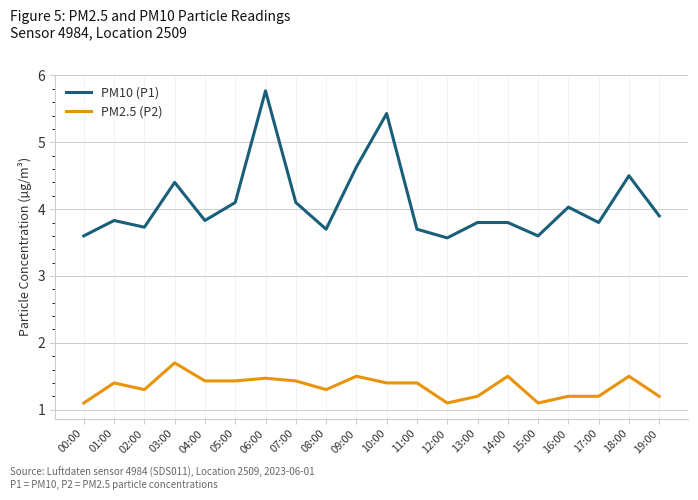

Reading left to right, list all the values displayed in this chart.

PM10 (P1): 3.6	3.8	3.7	4.4	3.8	4.1	5.8	4.1	3.7	4.6	5.4	3.7	3.6	3.8	3.8	3.6	4.0	3.8	4.5	3.9
PM2.5 (P2): 1.1	1.4	1.3	1.7	1.4	1.4	1.5	1.4	1.3	1.5	1.4	1.4	1.1	1.2	1.5	1.1	1.2	1.2	1.5	1.2